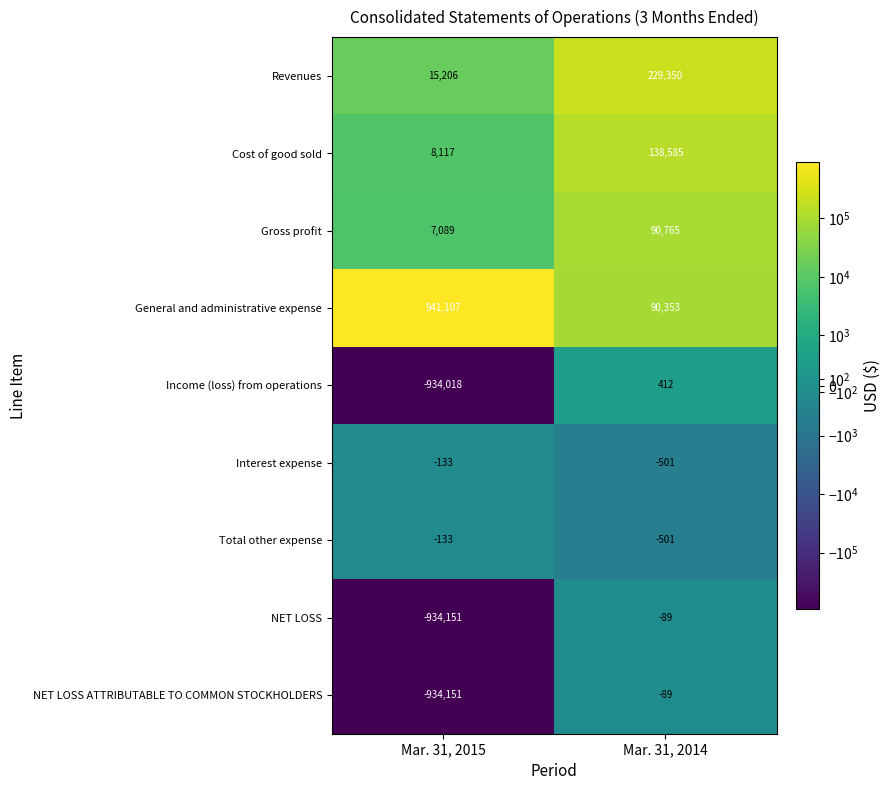

What is the highest value of the Interest expense series?

-133